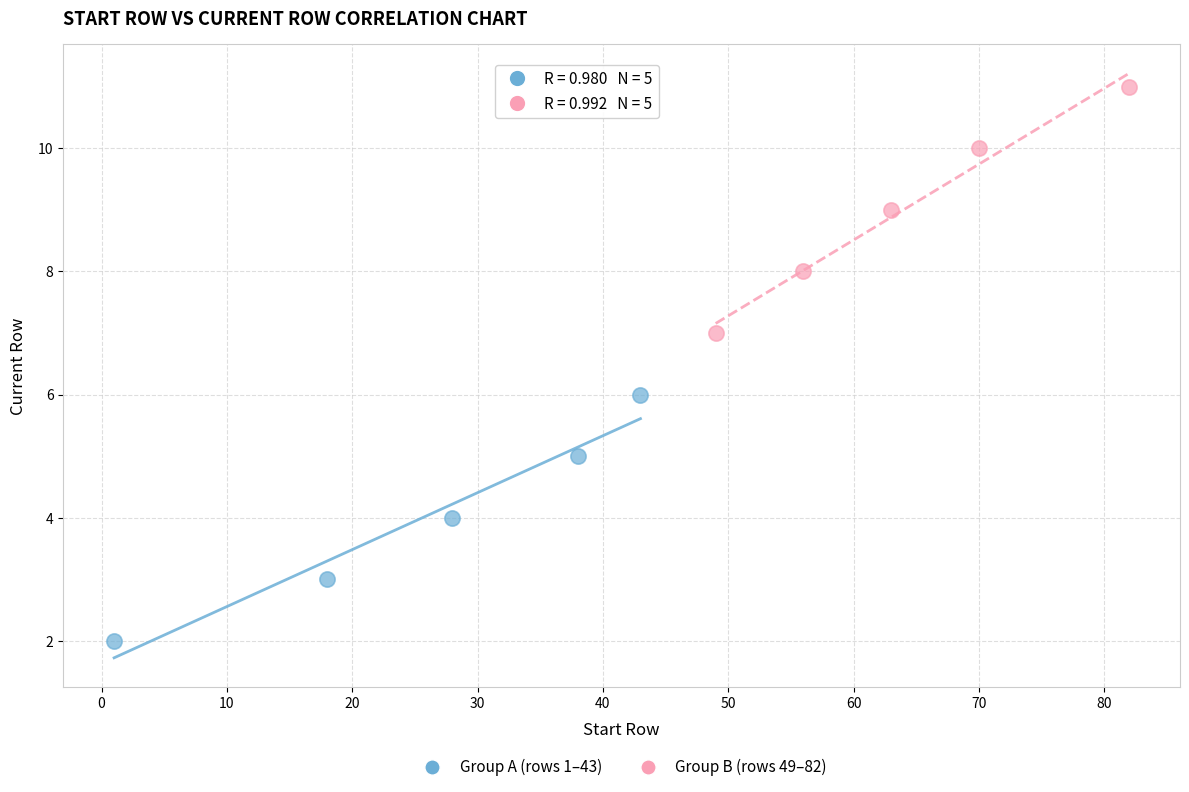

Which series reaches the minimum Y coordinate?

Group A (rows 1–43)